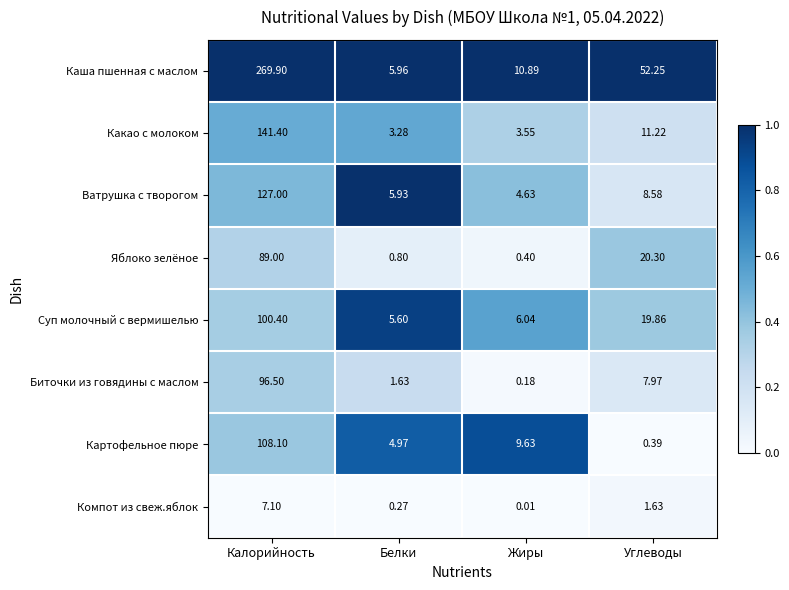

Is the value of Каша пшенная с маслом at Жиры greater than the value of Компот из свеж.яблок at Углеводы?

Yes